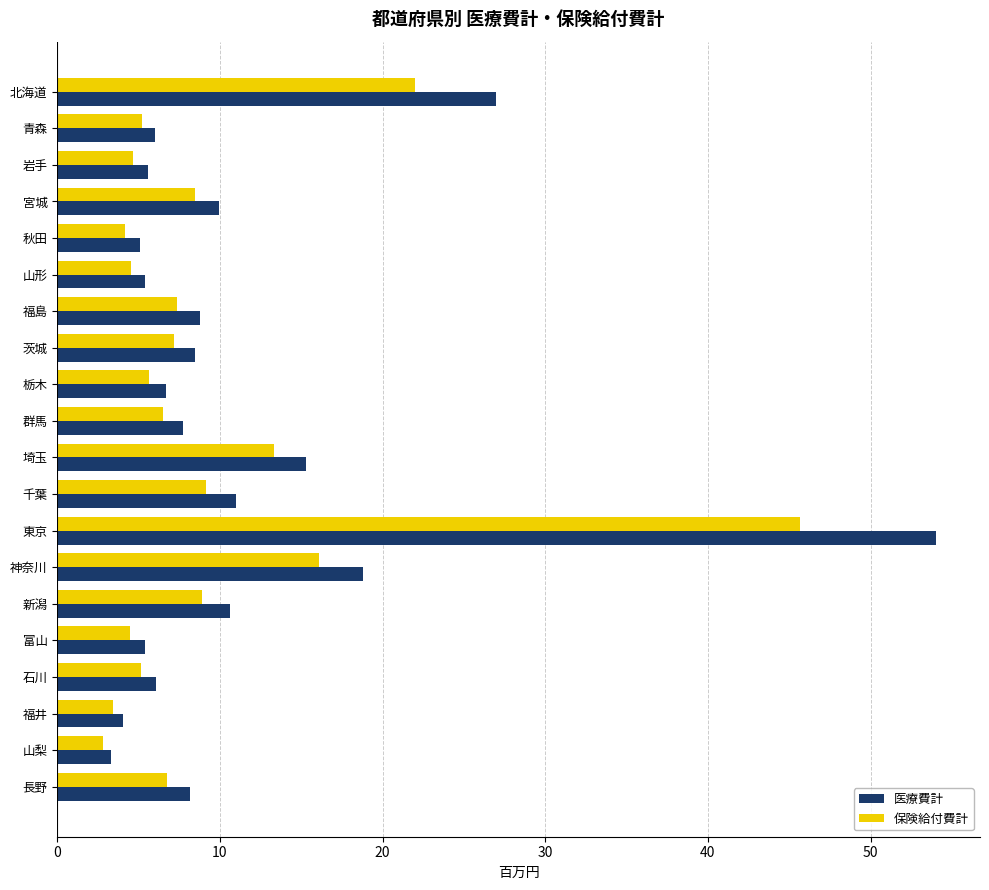

Which series has the largest total across all categories?

医療費計